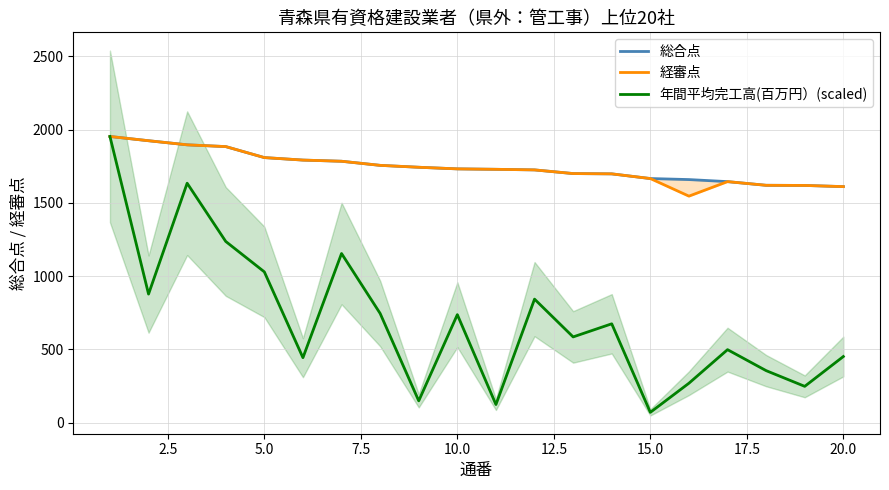

Does the chart display data point markers on the line(s)?

No